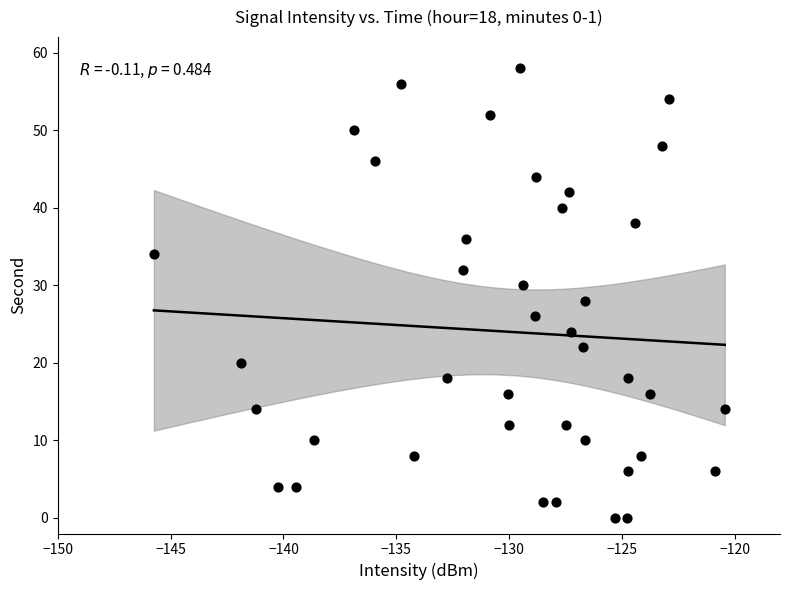

What is the range of Y values (max minus min)?

58